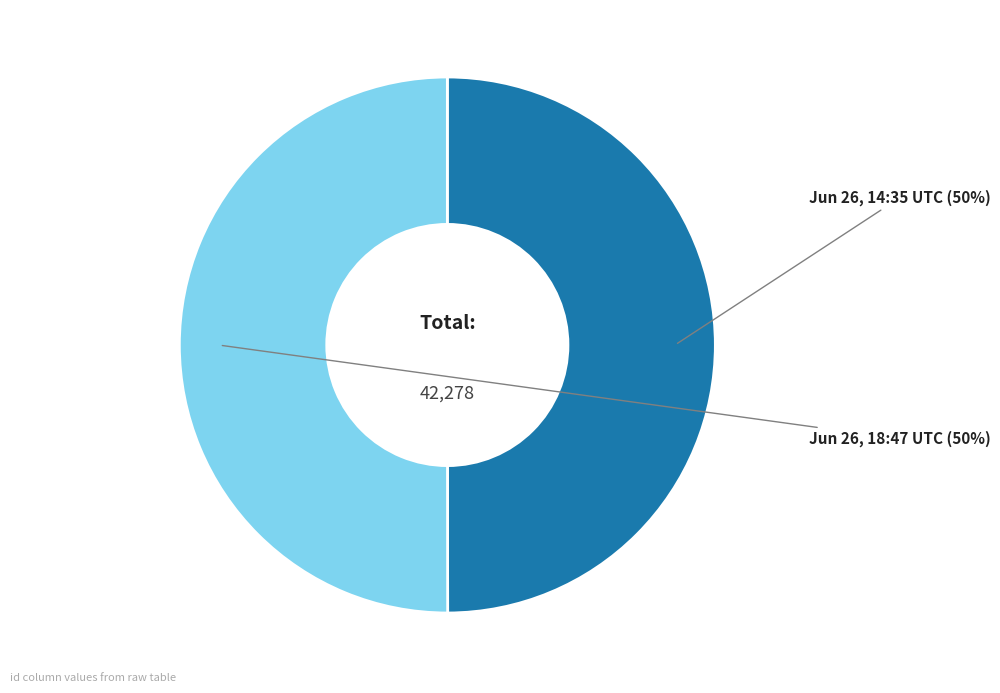

To the nearest percent, what is the average slice percentage?

50%